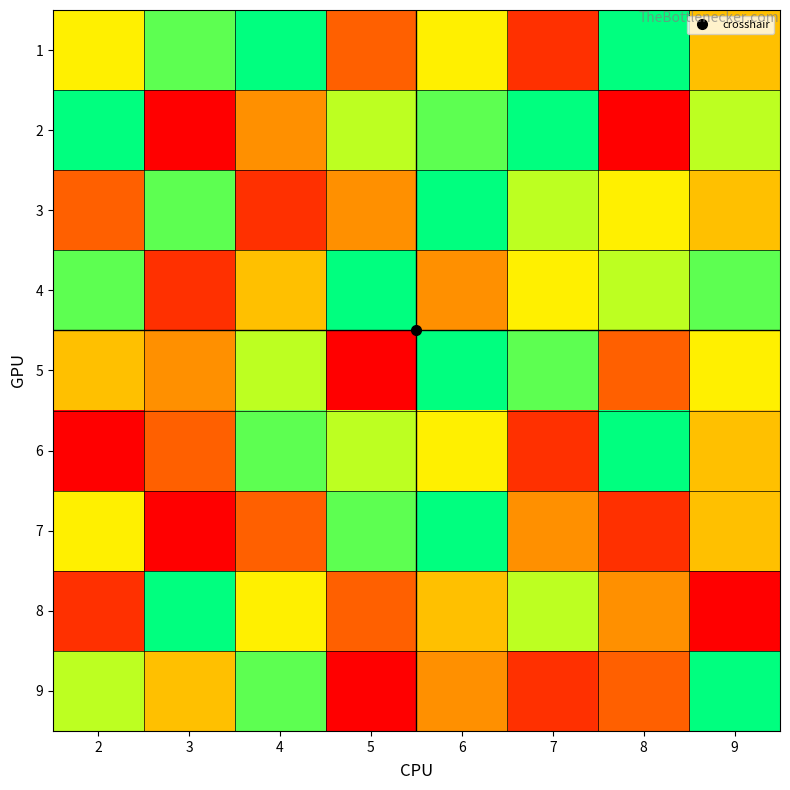

List the series in order of their peak value, lowest first.

1, 2, 3, 4, 5, 6, 7, 8, 9